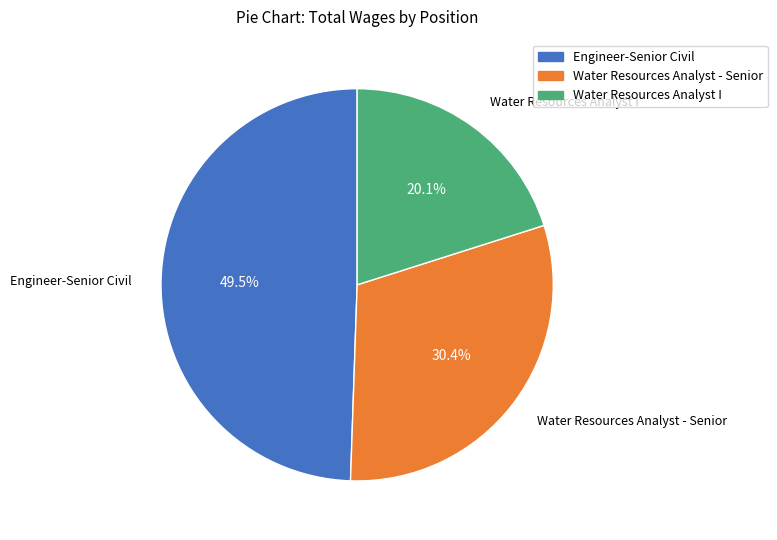

Which has a higher value, Water Resources Analyst I or Engineer-Senior Civil?

Engineer-Senior Civil